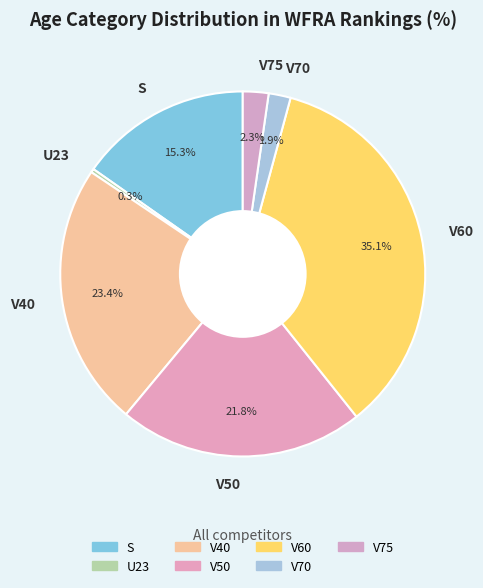

To the nearest percent, what is the average slice percentage?

14%